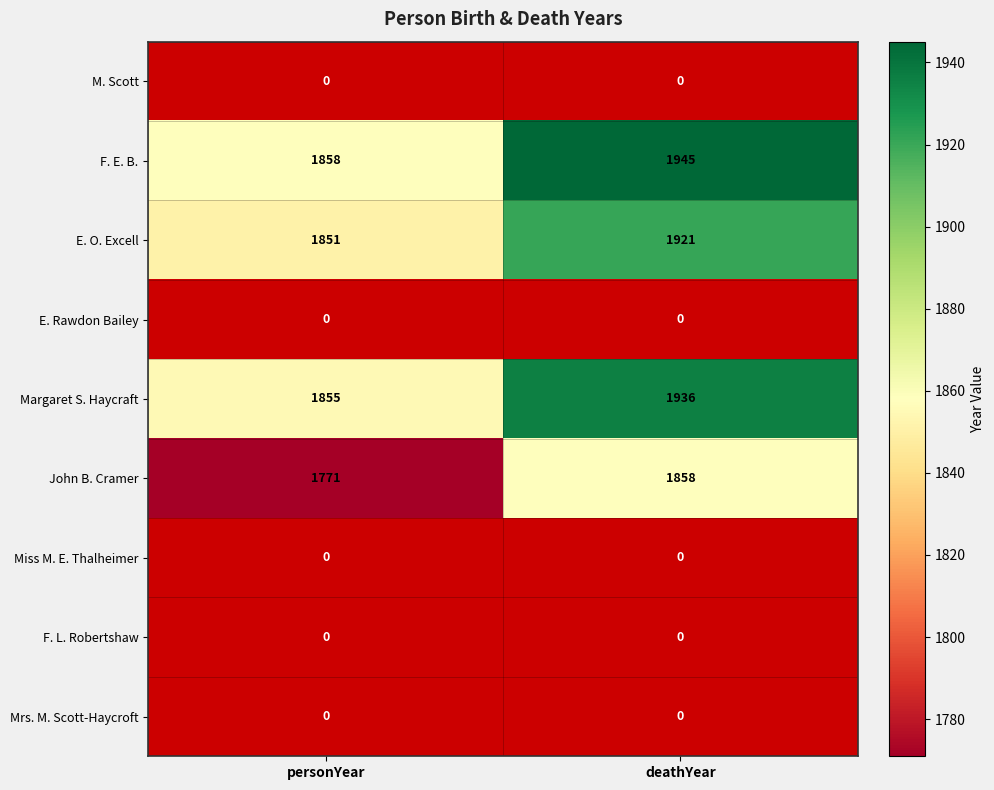

What is the sum of the John B. Cramer values at deathYear and personYear?

3629